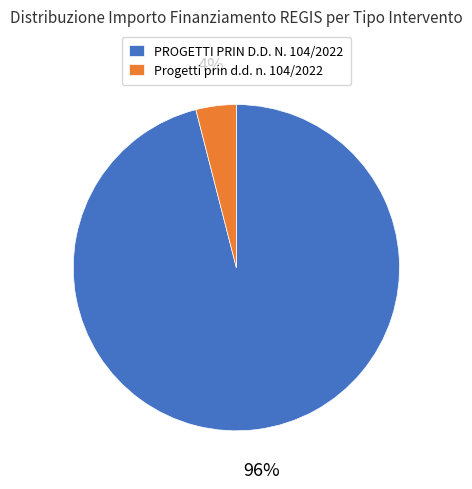

To the nearest percent, what is the difference between the largest and smallest slice percentages?

92%